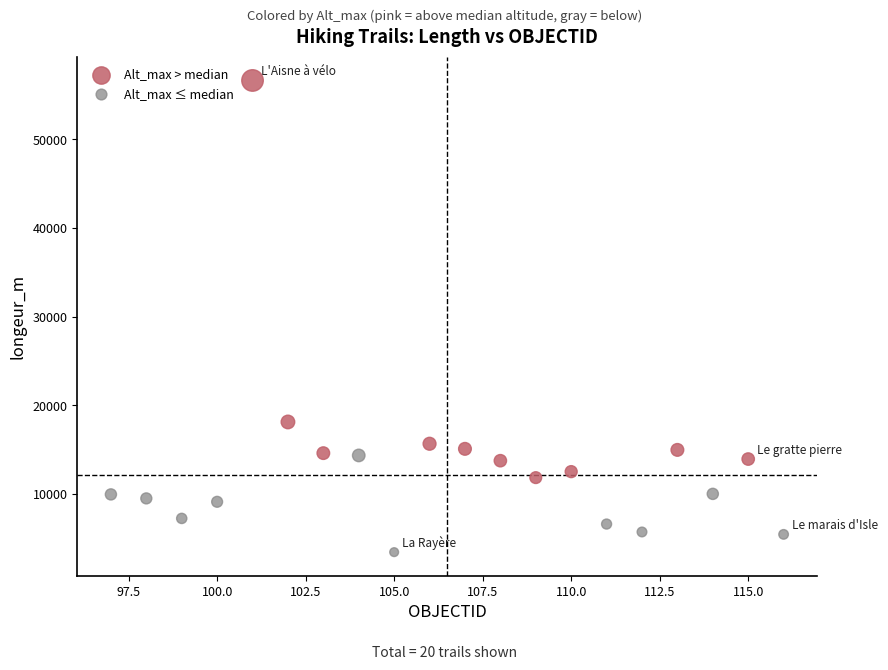

Which series has the largest Y range (max minus min)?

Alt_max > median